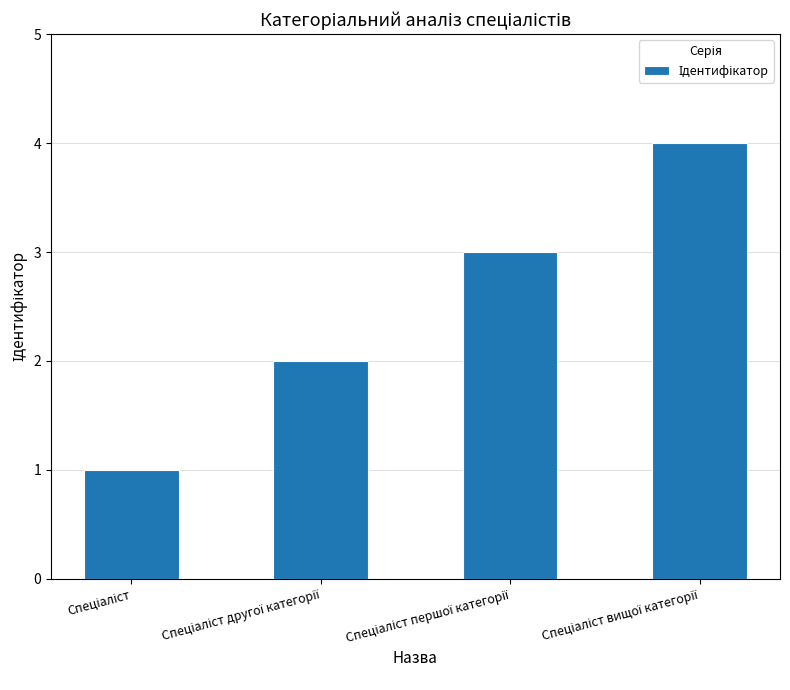

Reading left to right, what are all the values shown in this chart?

1	2	3	4